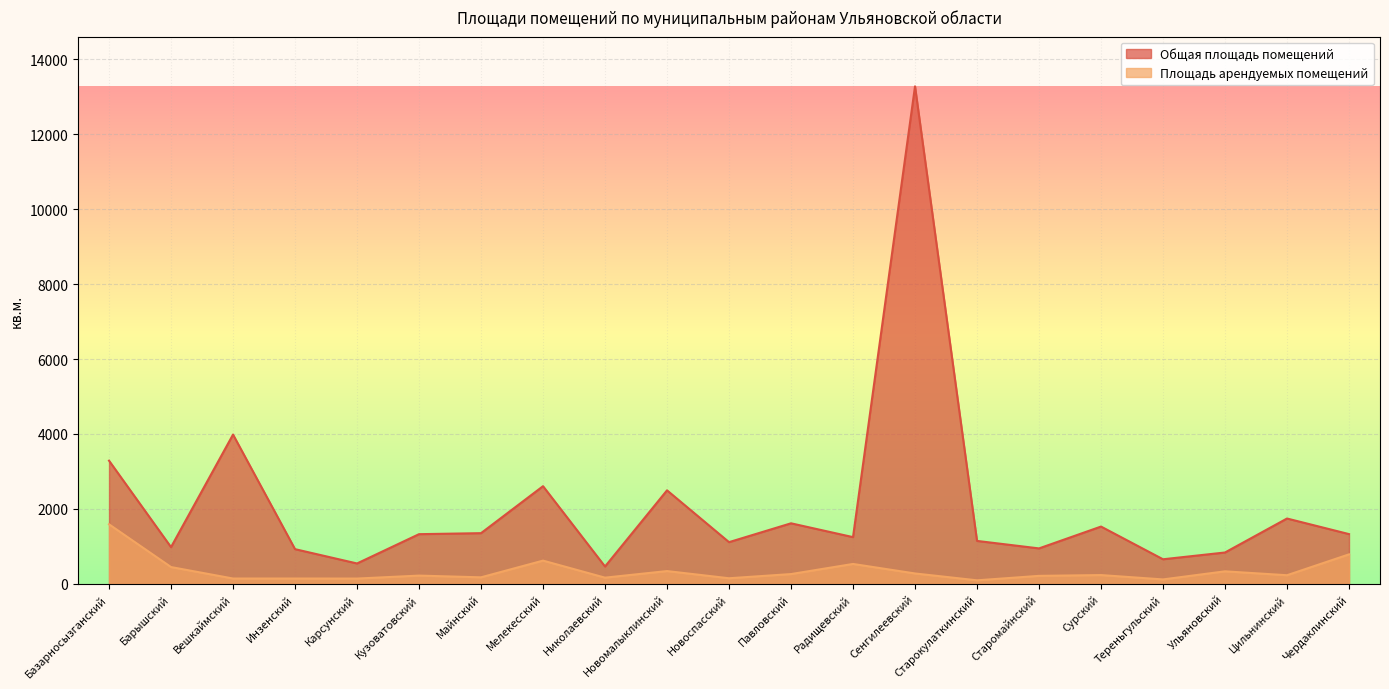

How many distinct data groups are displayed?

2